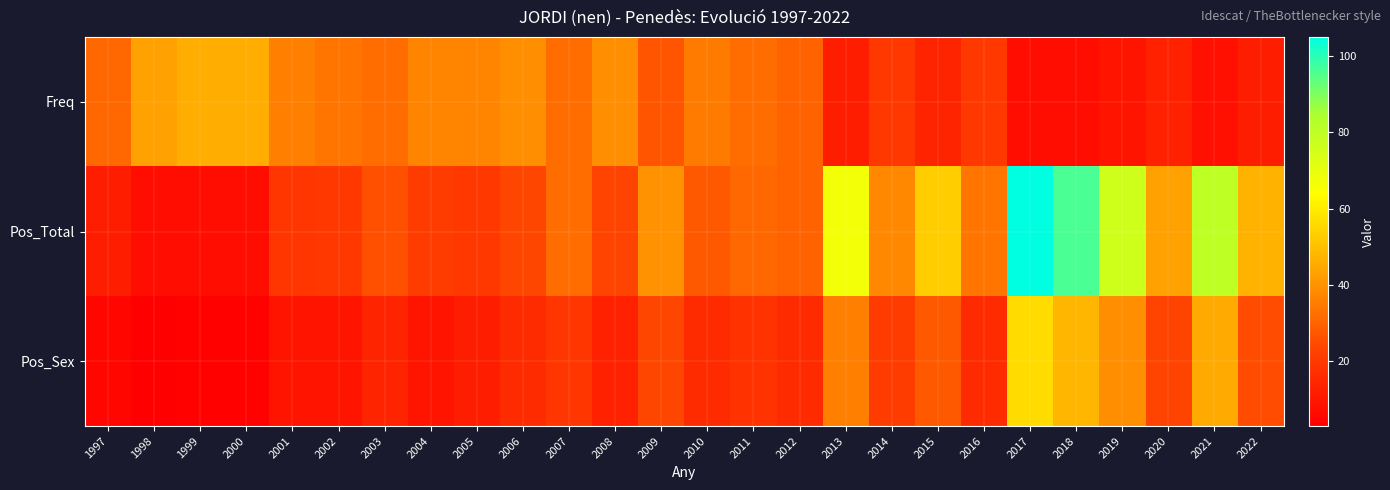

Count the number of categories in the chart.

26